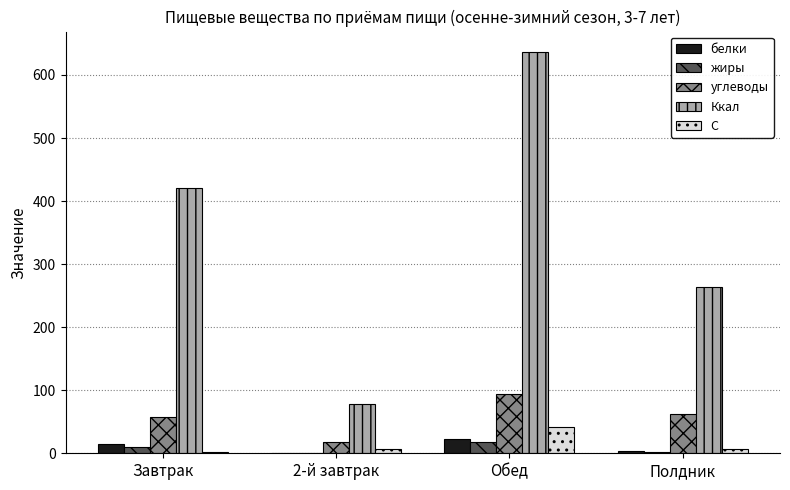

How many data points does each series have?

4